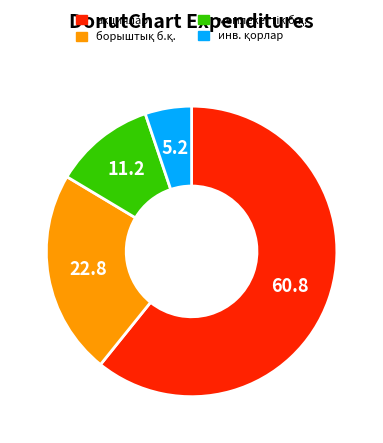

Is there any slice that represents more than half of the pie?

Yes